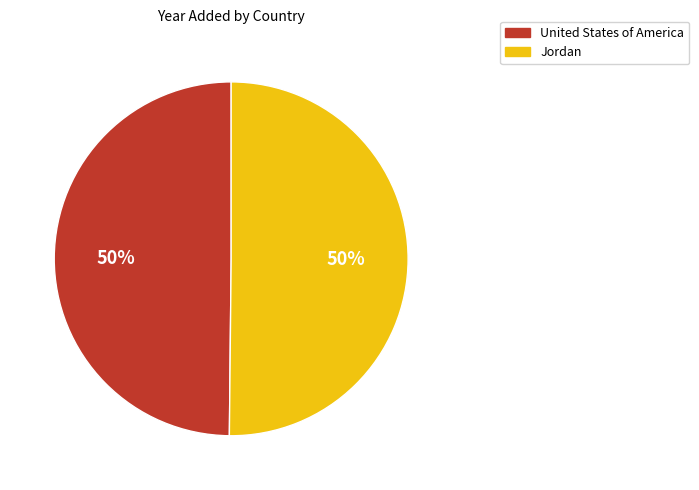

Is it true that Jordan is 63% of the pie?

False